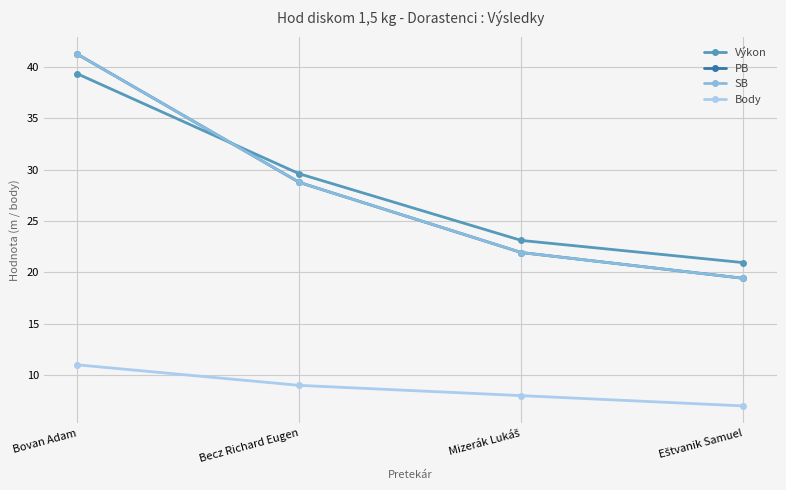

Reading left to right, extract all data points from this chart.

Výkon: Bovan Adam=39.4	Becz Richard Eugen=29.6	Mizerák Lukáš=23.1	Eštvanik Samuel=21.0
PB: Bovan Adam=41.3	Becz Richard Eugen=28.8	Mizerák Lukáš=21.9	Eštvanik Samuel=19.4
SB: Bovan Adam=41.3	Becz Richard Eugen=28.8	Mizerák Lukáš=21.9	Eštvanik Samuel=19.4
Body: Bovan Adam=11.0	Becz Richard Eugen=9.0	Mizerák Lukáš=8.0	Eštvanik Samuel=7.0